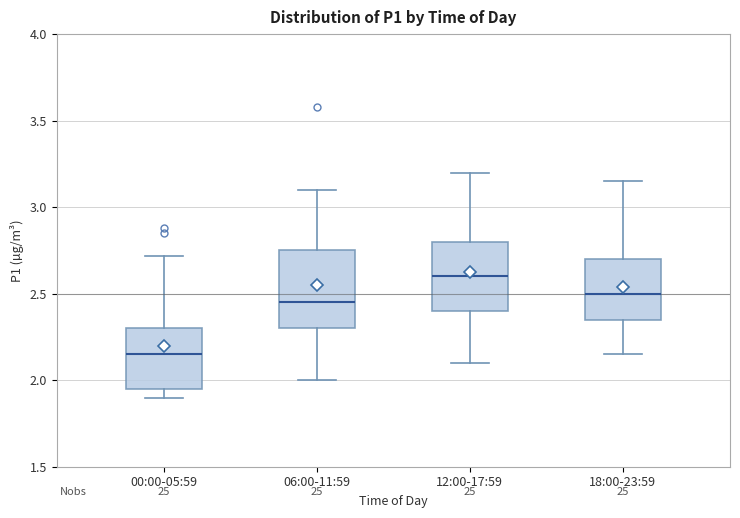

Which box's median line is the highest?

12:00-17:59